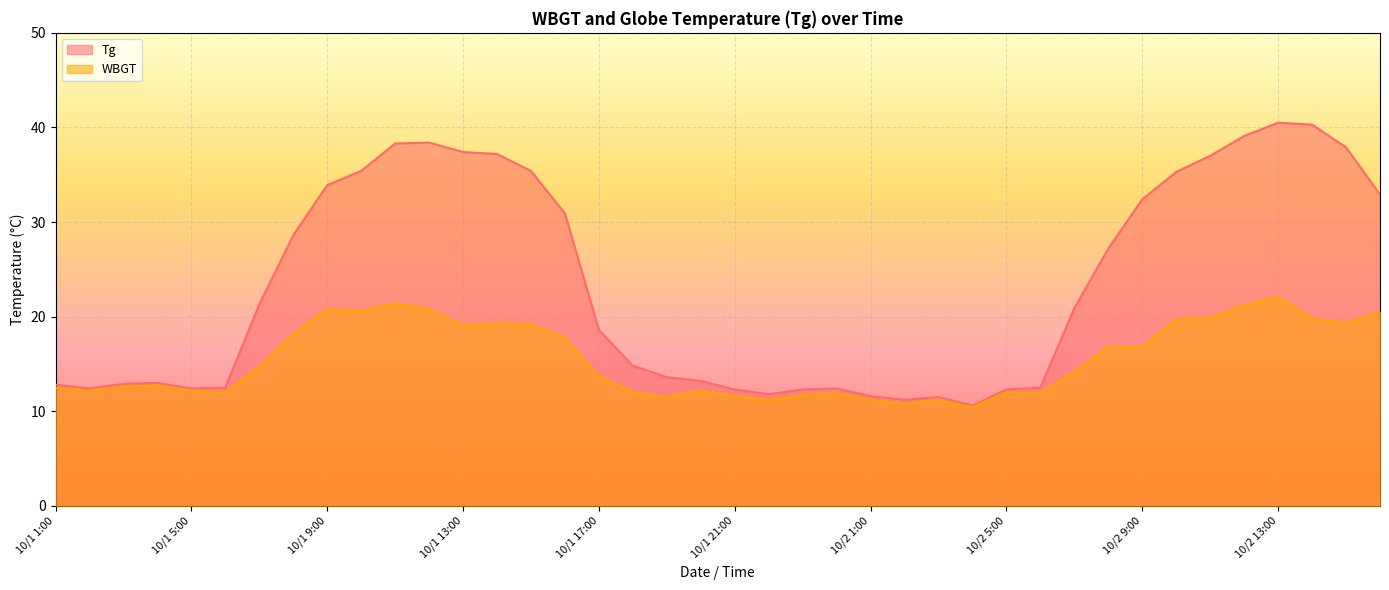

Which category has the lowest value across all series?

10/2 4:00